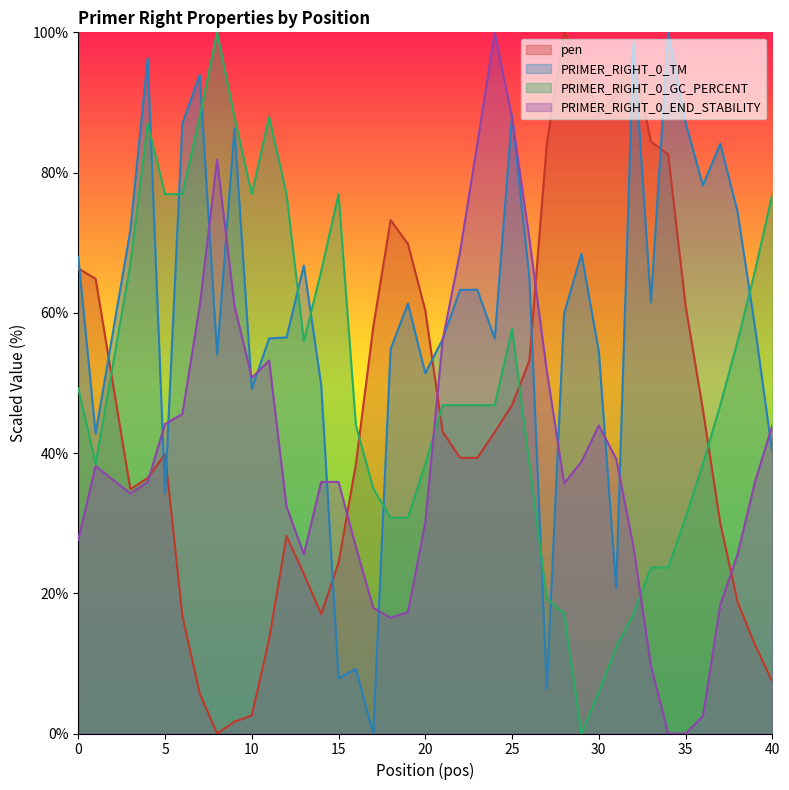

Which series ends up on top after the final intersection of pen and PRIMER_RIGHT_0_GC_PERCENT?

PRIMER_RIGHT_0_GC_PERCENT